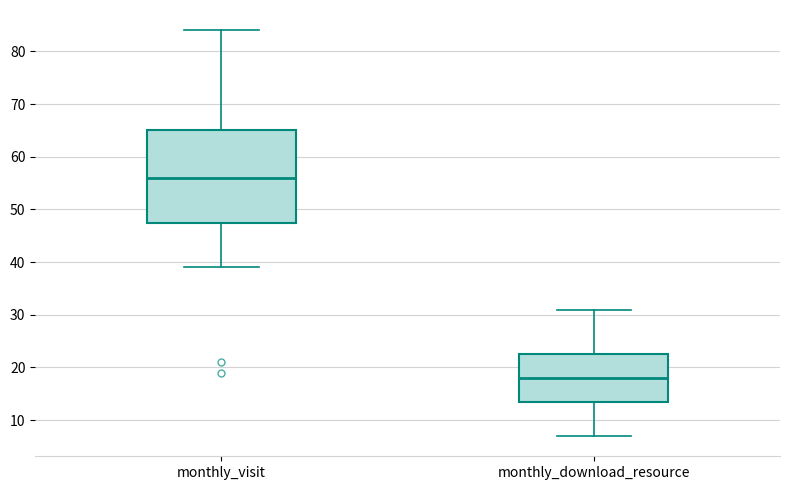

Which box has the highest median line?

monthly_visit